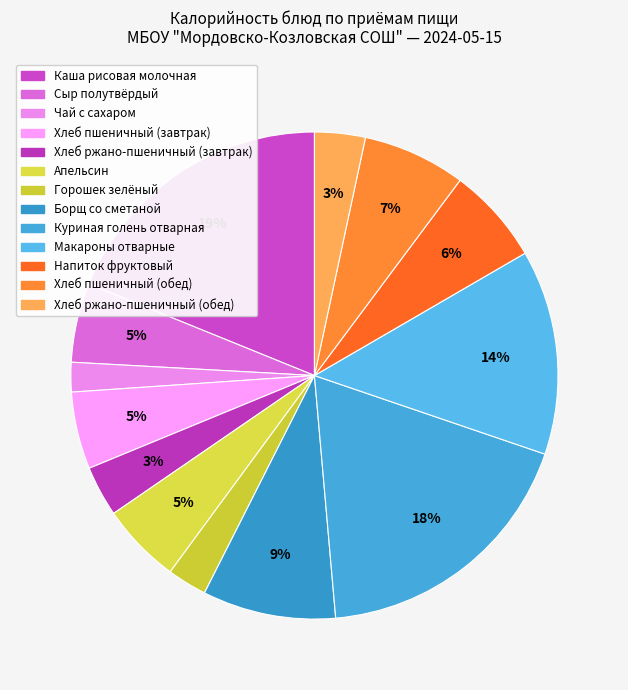

Count the number of slices in the pie.

13